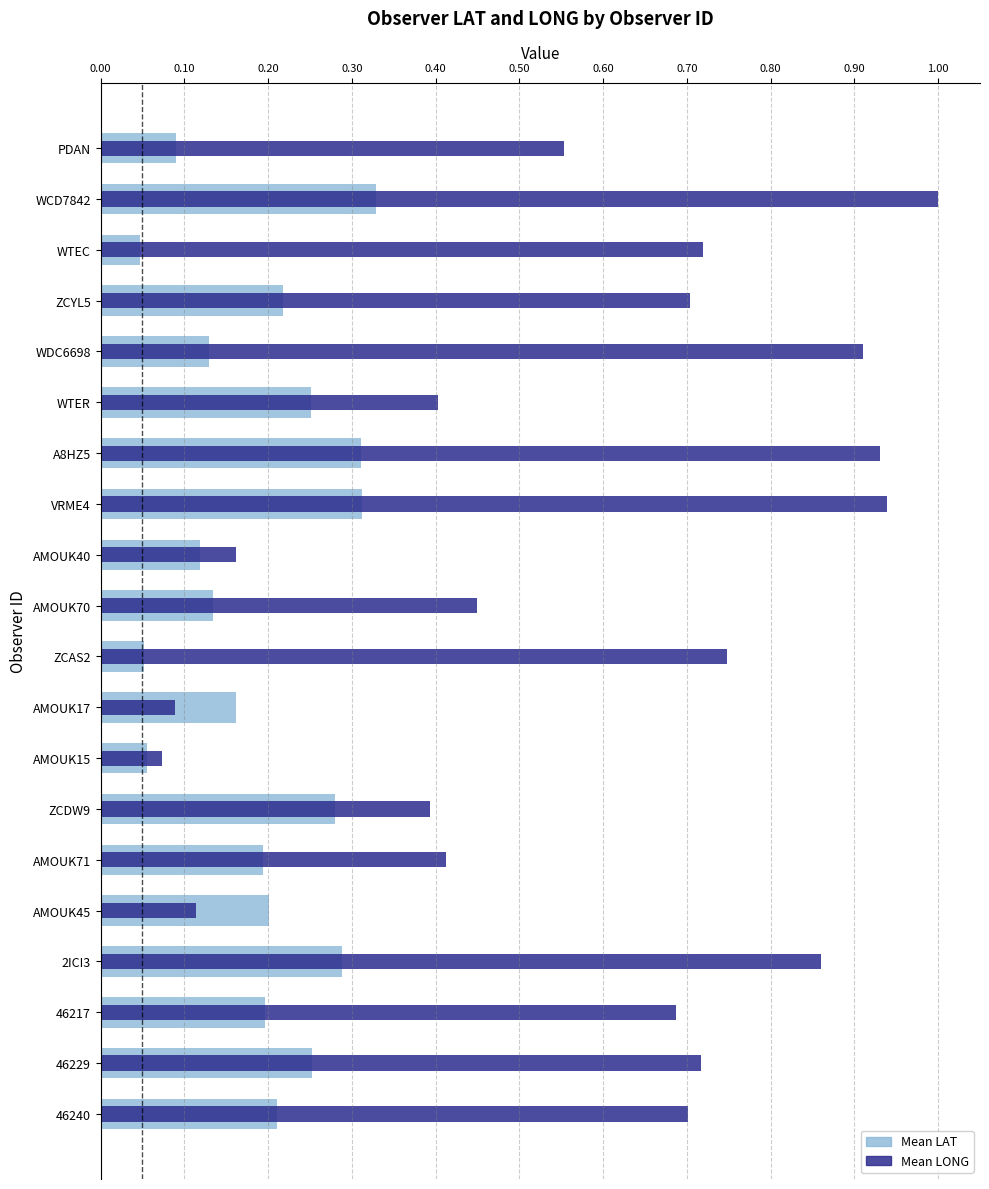

What is the approximate value of Mean LAT at AMOUK17?

0.2